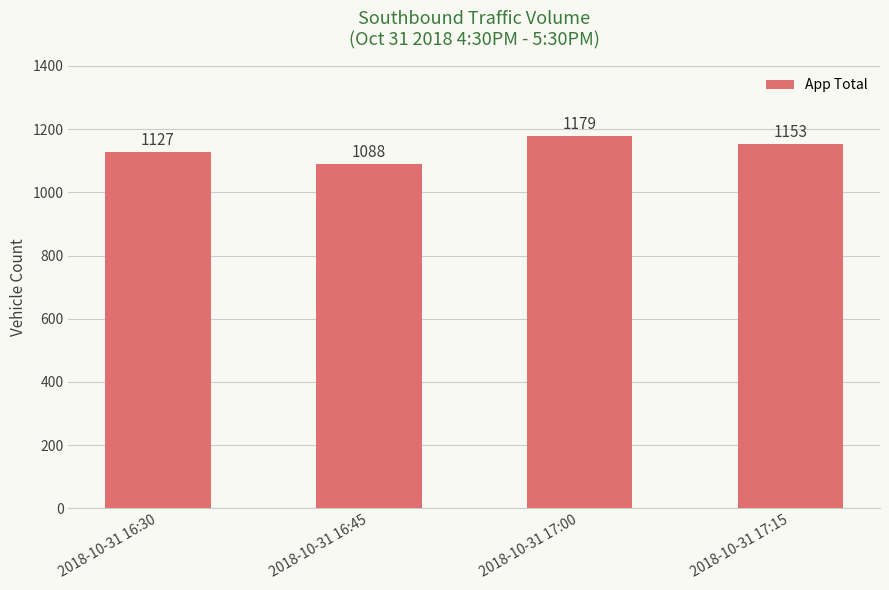

The chart shows a value of 1179 at 2018-10-31 17:00. True or false?

True